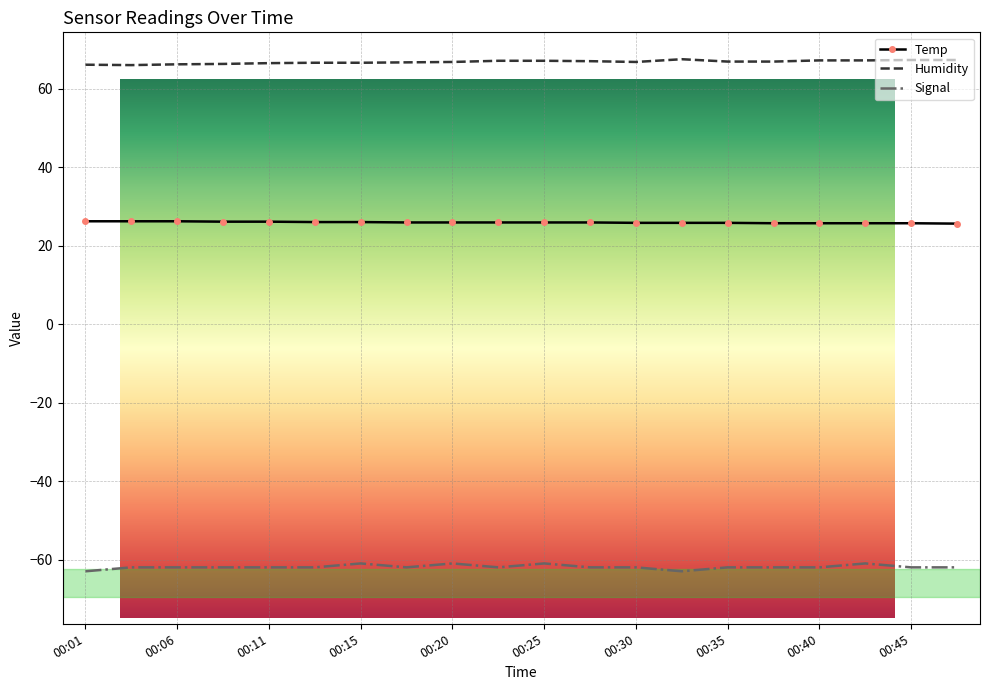

What is the sum of all Humidity values?

1336.1